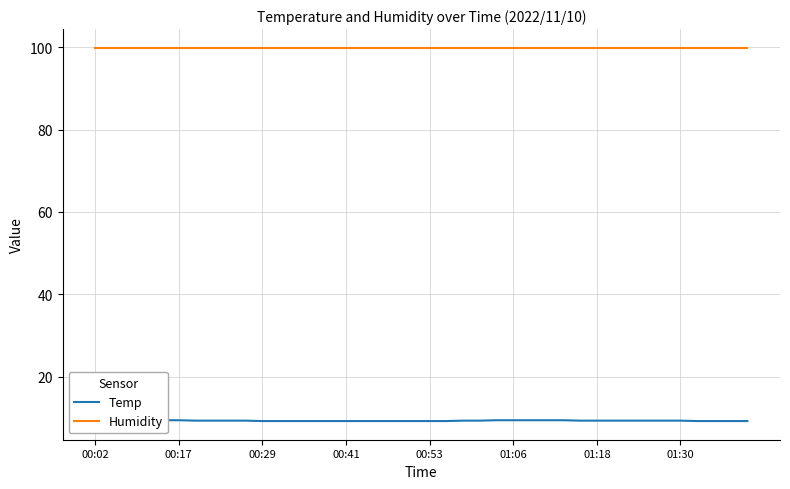

What is the greatest value displayed?

99.9